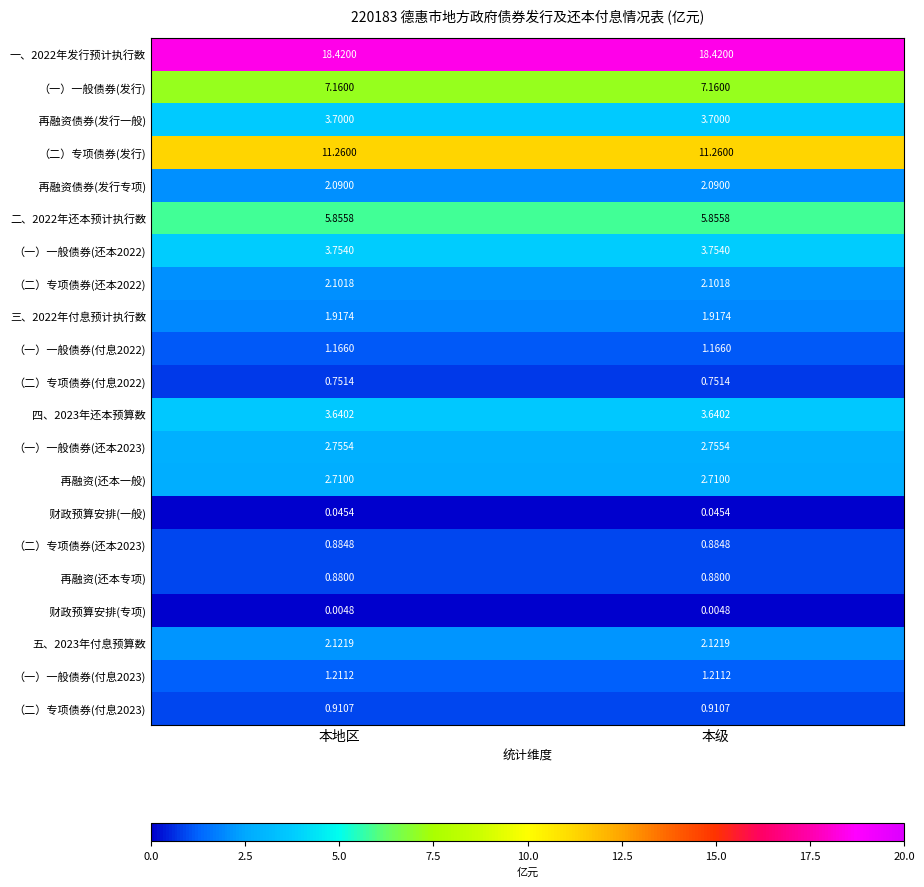

Is the value of （一）一般债券(付息2023) at 本地区 greater than the value of （一）一般债券(付息2022) at 本级?

Yes